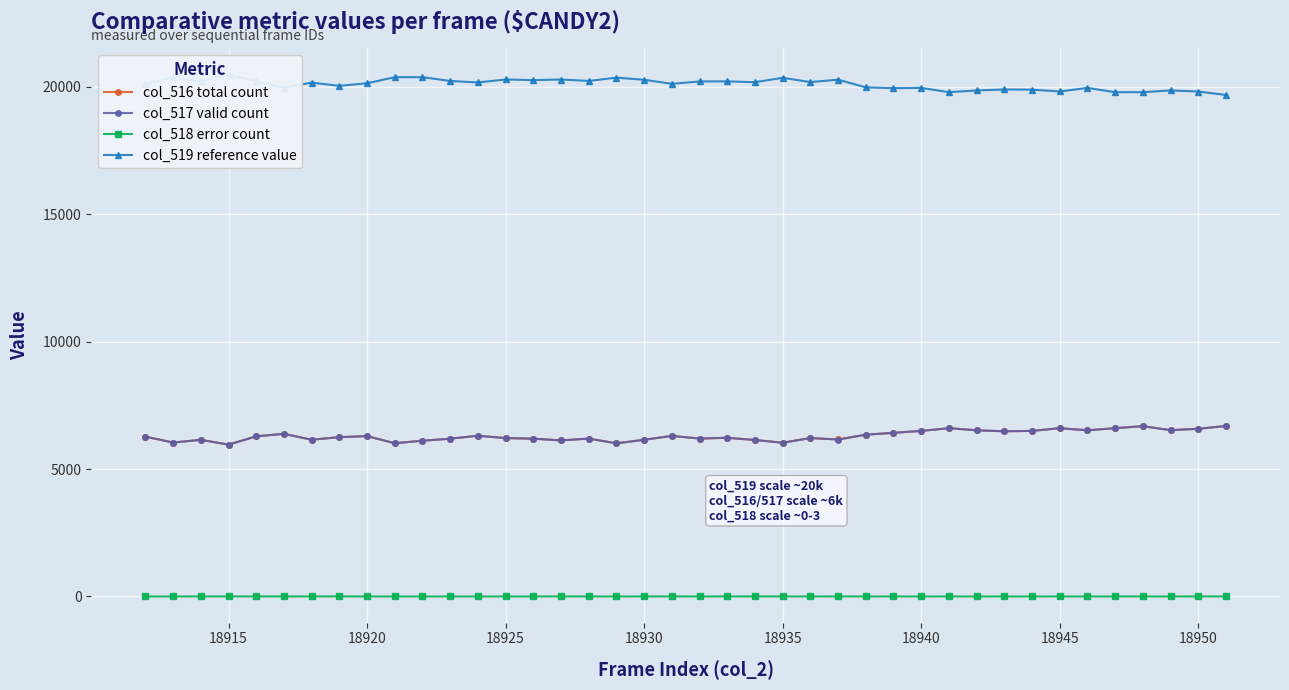

What is the highest value of the col_516 total count series?

6691